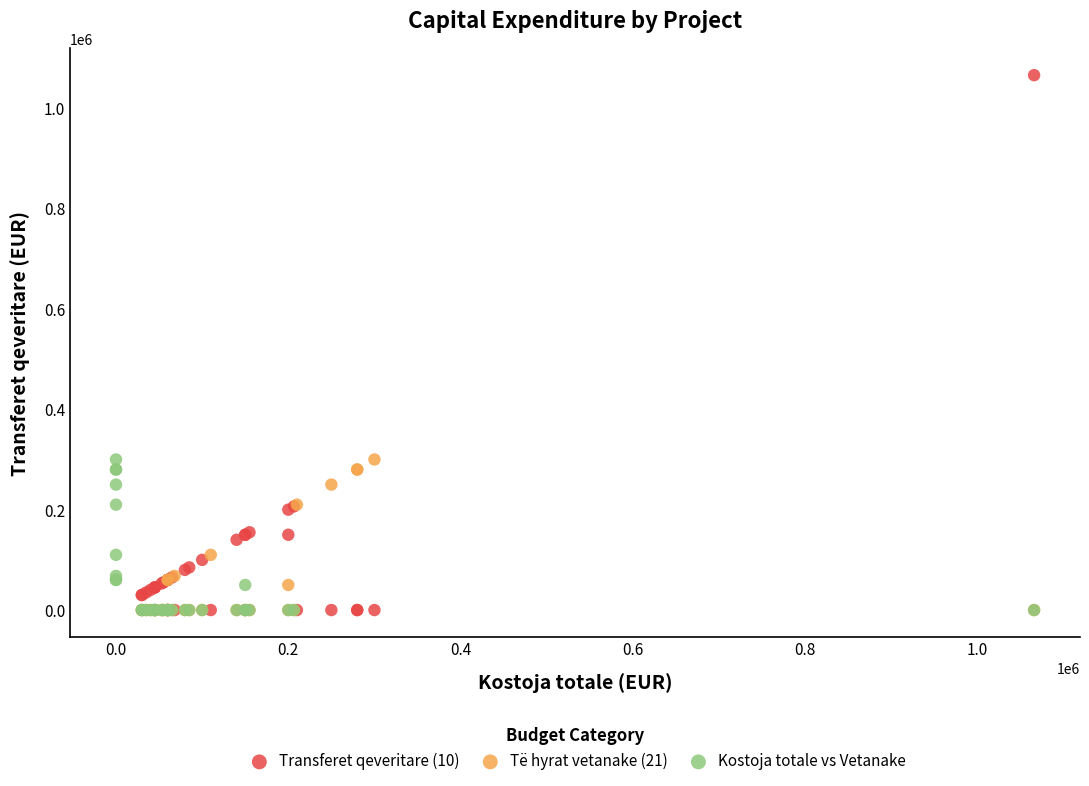

Which series contains the highest Y value?

Transferet qeveritare (10)